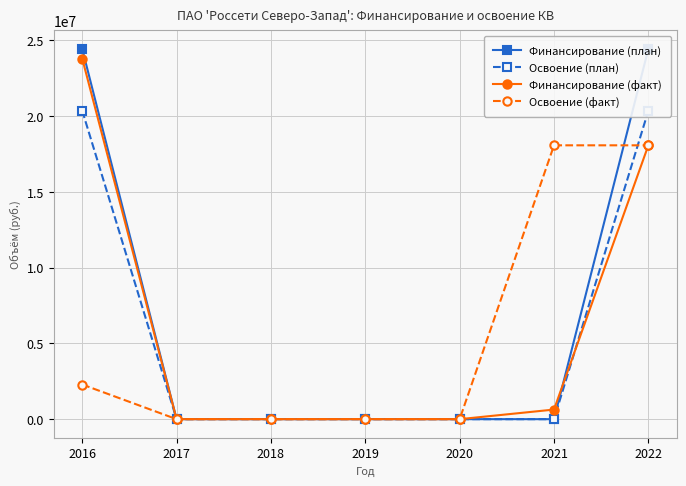

Rank the series by their maximum value, from lowest to highest.

Освоение (факт), Освоение (план), Финансирование (факт), Финансирование (план)